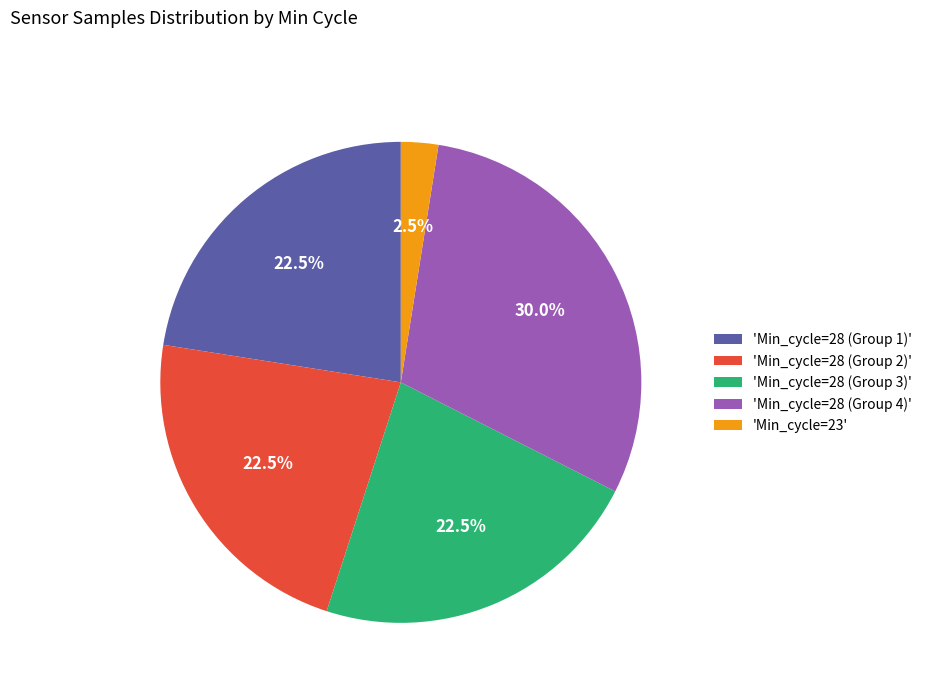

Does any single category account for the majority?

No